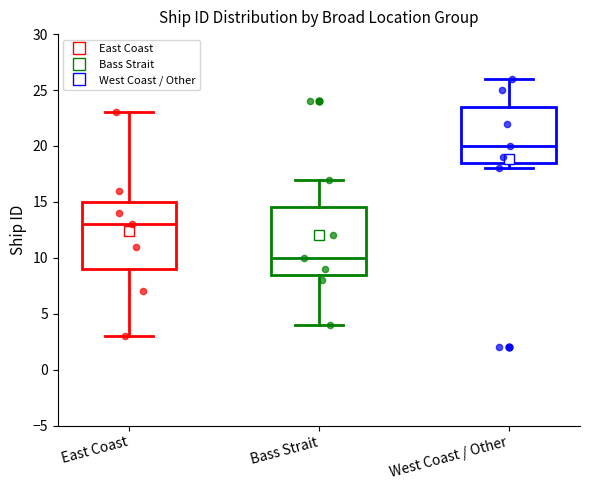

Reading left to right, read every box against the y-axis: the position of its median line, the range the box covers, and the ends of its whiskers. The values are not printed on the chart, so give them approximately, as read against the axis.

East Coast: median 13.0, box 9.0 to 15.0, whiskers 3.0 to 23.0
Bass Strait: median 10.0, box 8.5 to 14.5, whiskers 4.0 to 17.0
West Coast / Other: median 20.0, box 18.5 to 23.5, whiskers 18.0 to 26.0